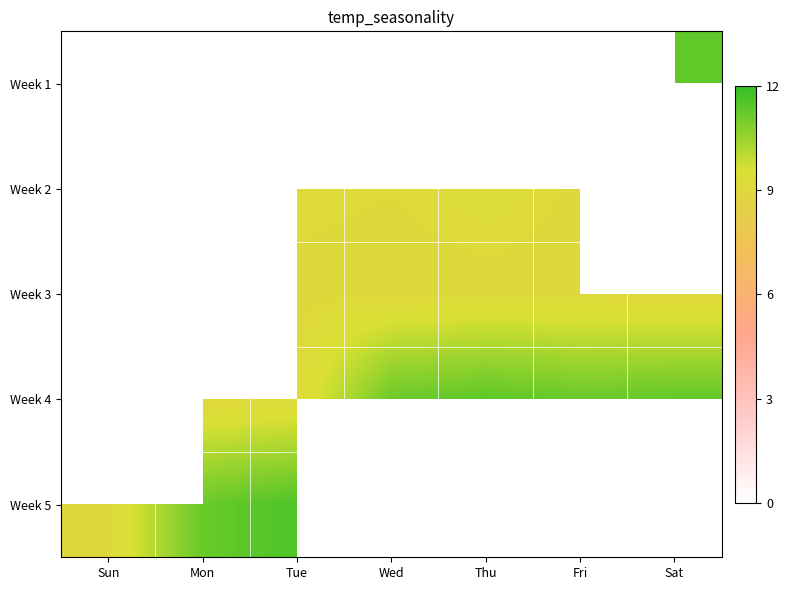

Is the value of Week 2 at Tue greater than the value of Week 1 at Thu?

No